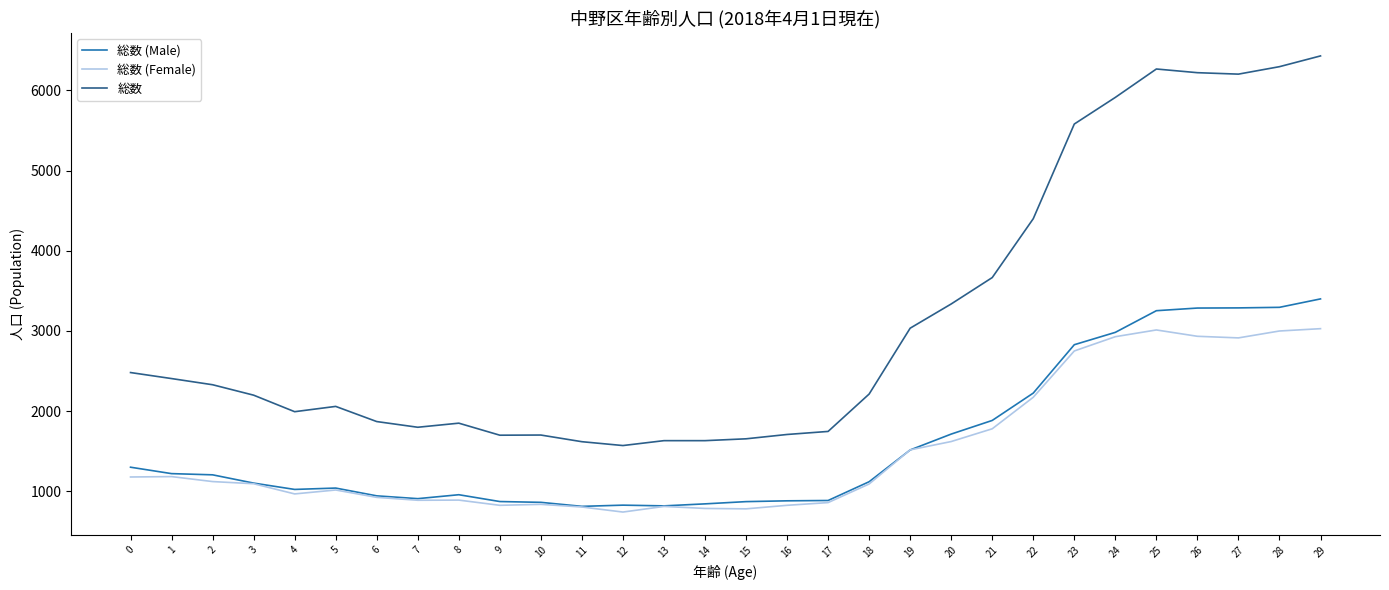

What is the spread (max minus min) of values at 11?

814